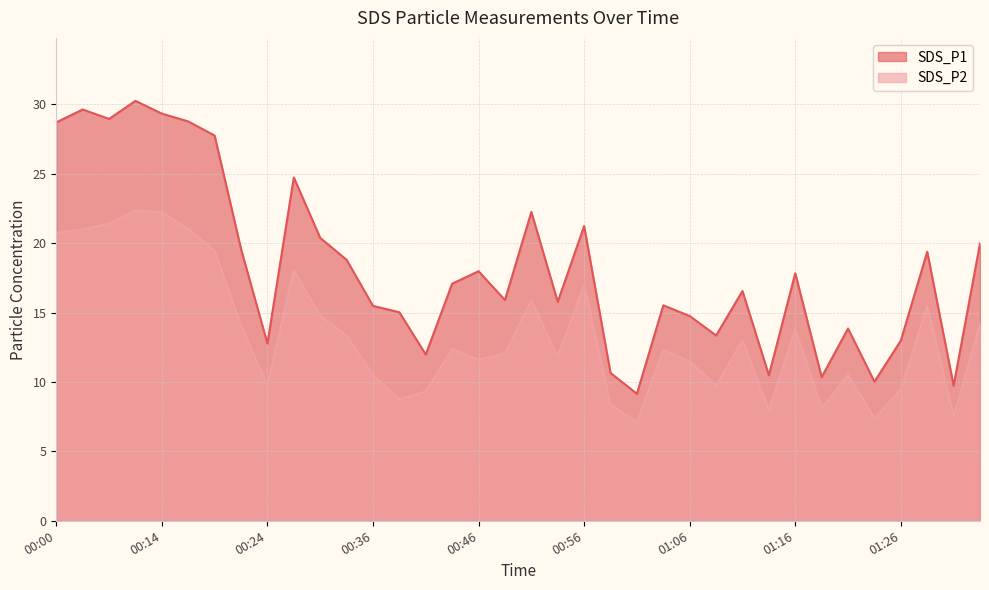

True or false: SDS_P1 and SDS_P2 cross at least once.

False